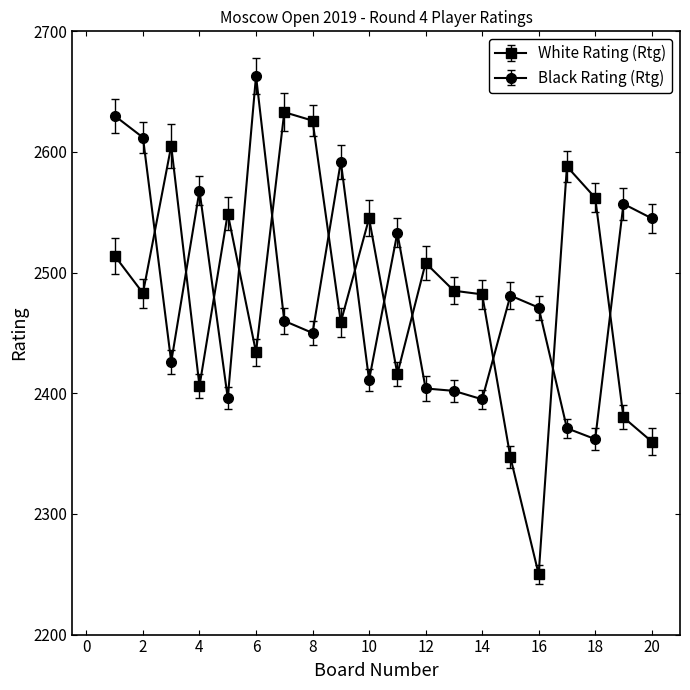

What is the average value of the White Rating (Rtg) series?

2482